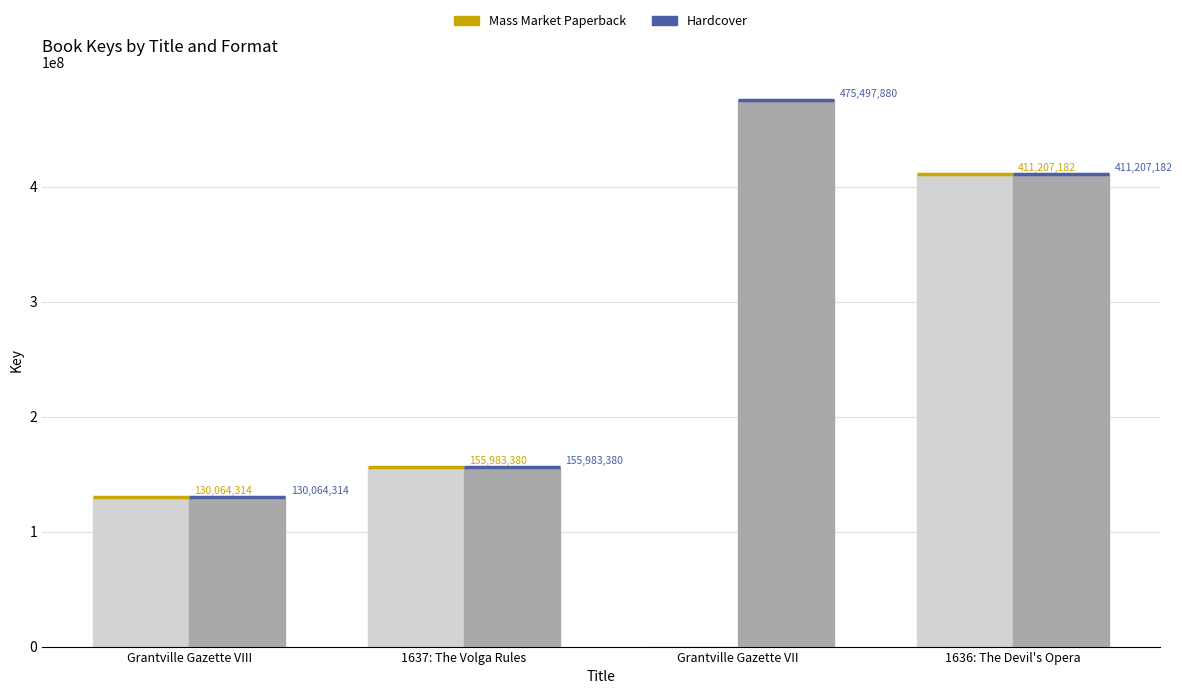

How many data points does each series have?

4